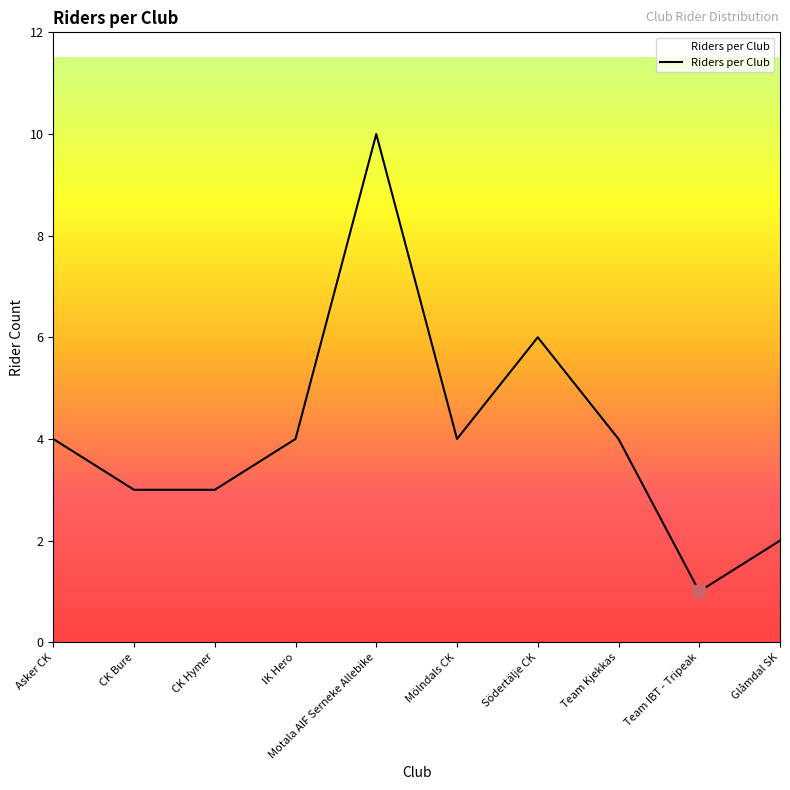

At which category does the chart reach its minimum across all series?

Team IBT - Tripeak